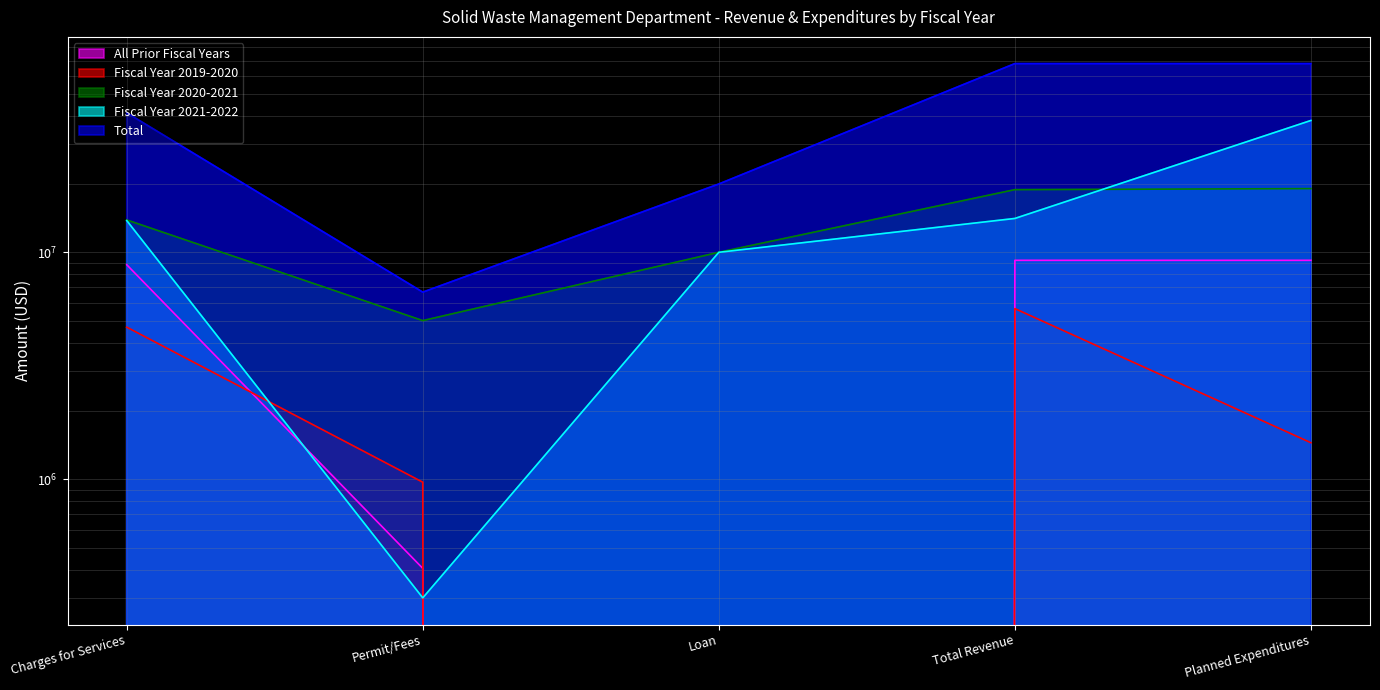

What is the difference between the maximum and minimum values in the Fiscal Year 2019-2020 series?

5648443